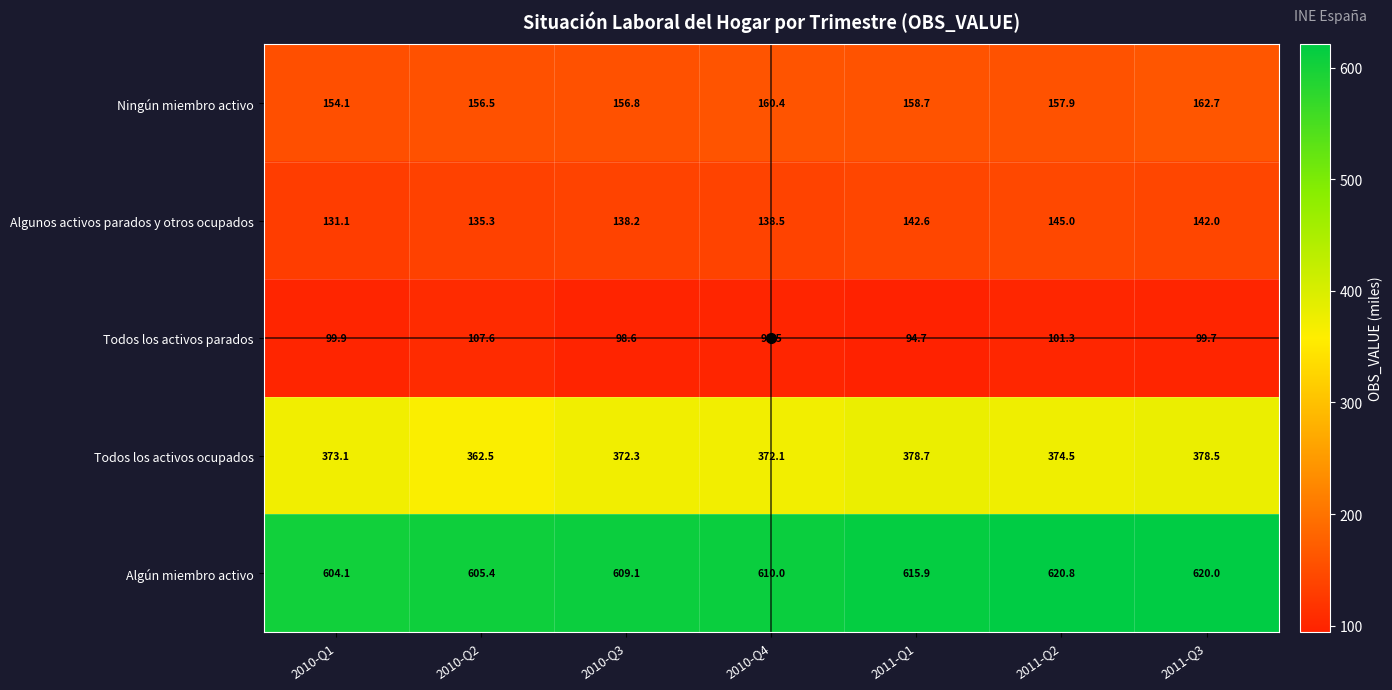

What is the sum of all Todos los activos parados values?

701.3